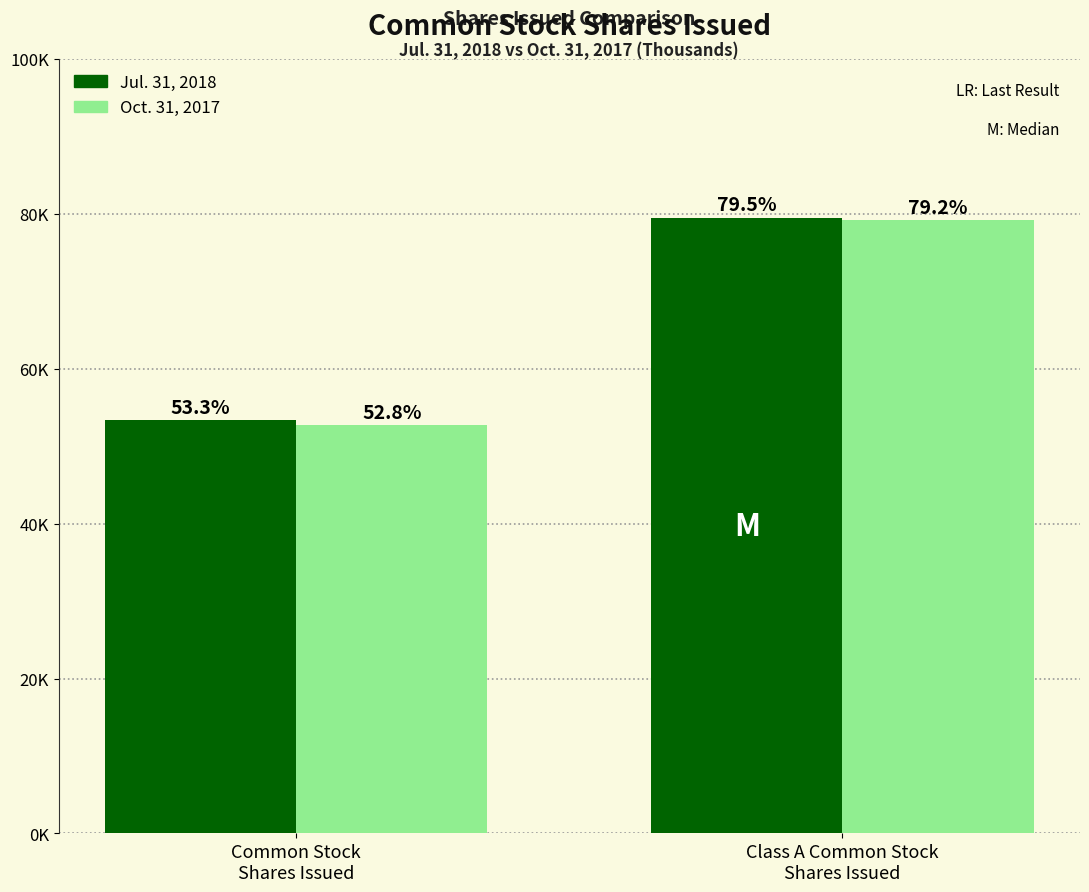

What is the highest value of the Oct. 31, 2017 series?

79227